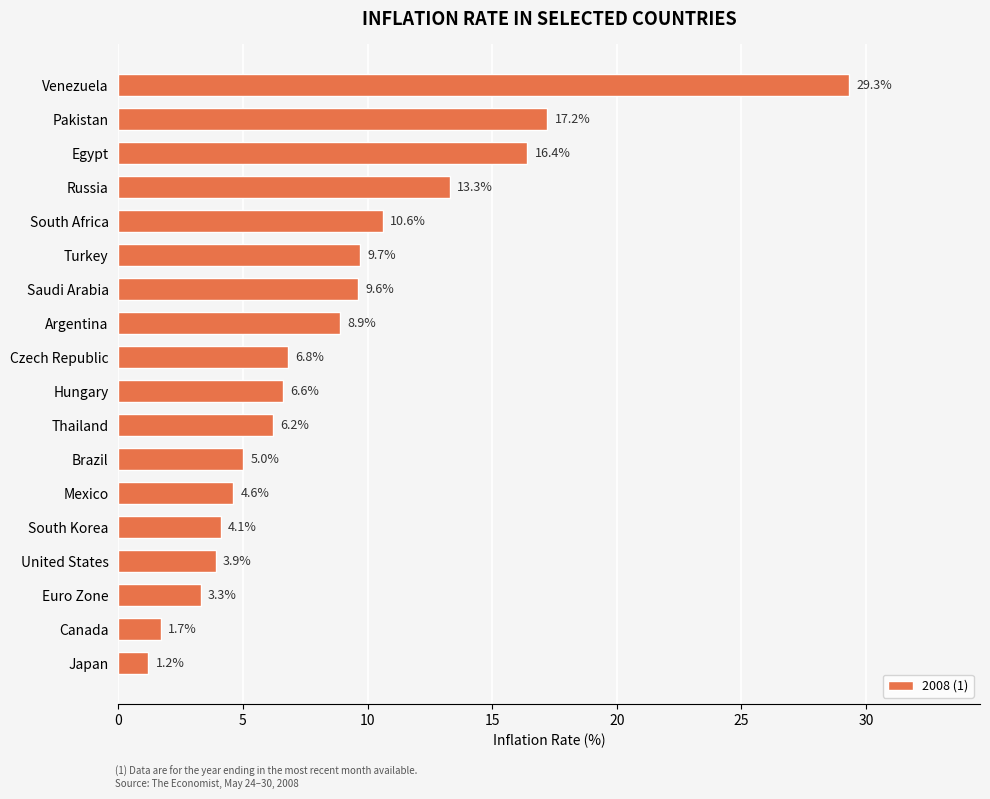

What is the average value?

8.8